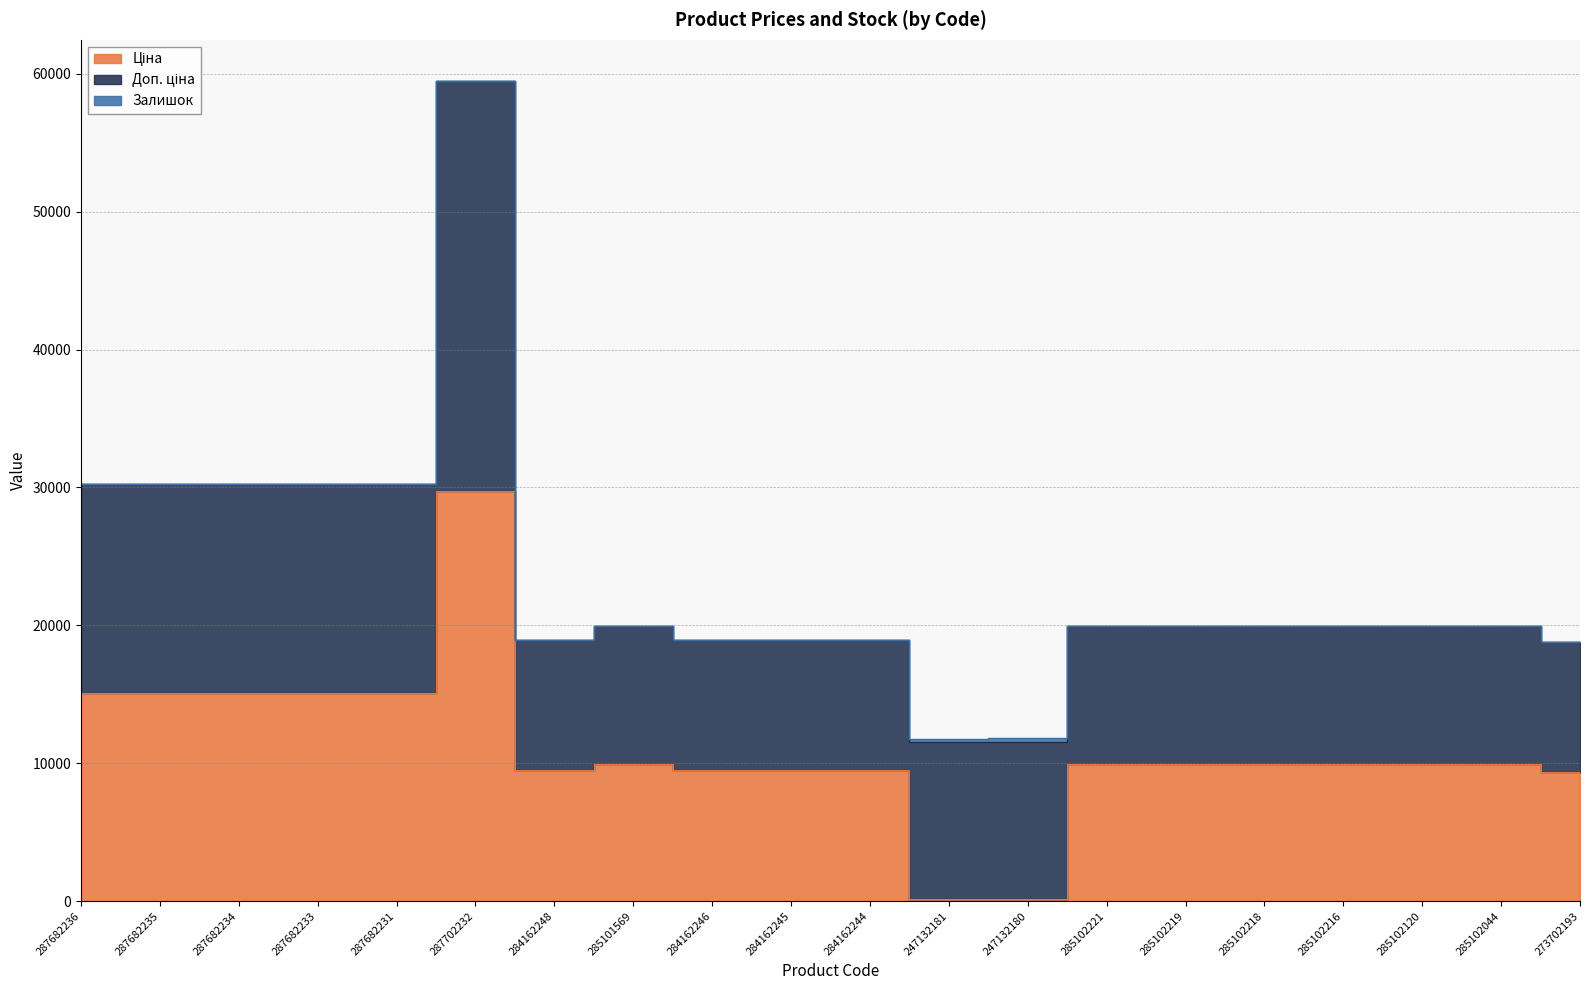

What is the value of the Доп. ціна point at the 16th from the left?

9975.0